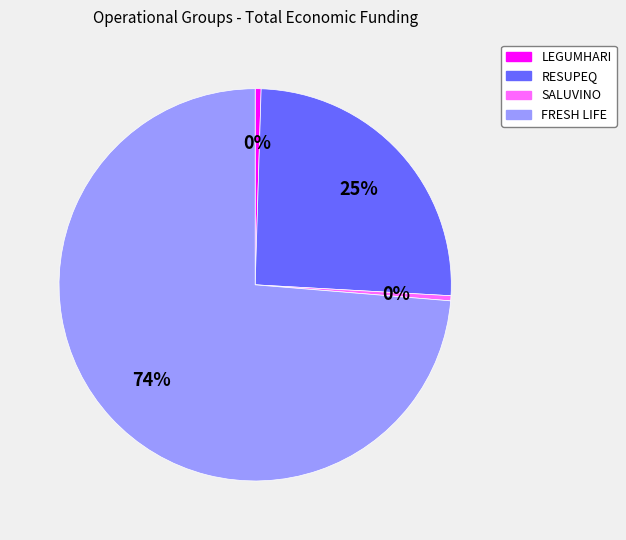

What is the ratio of the value at LEGUMHARI to the value at SALUVINO?

1.2